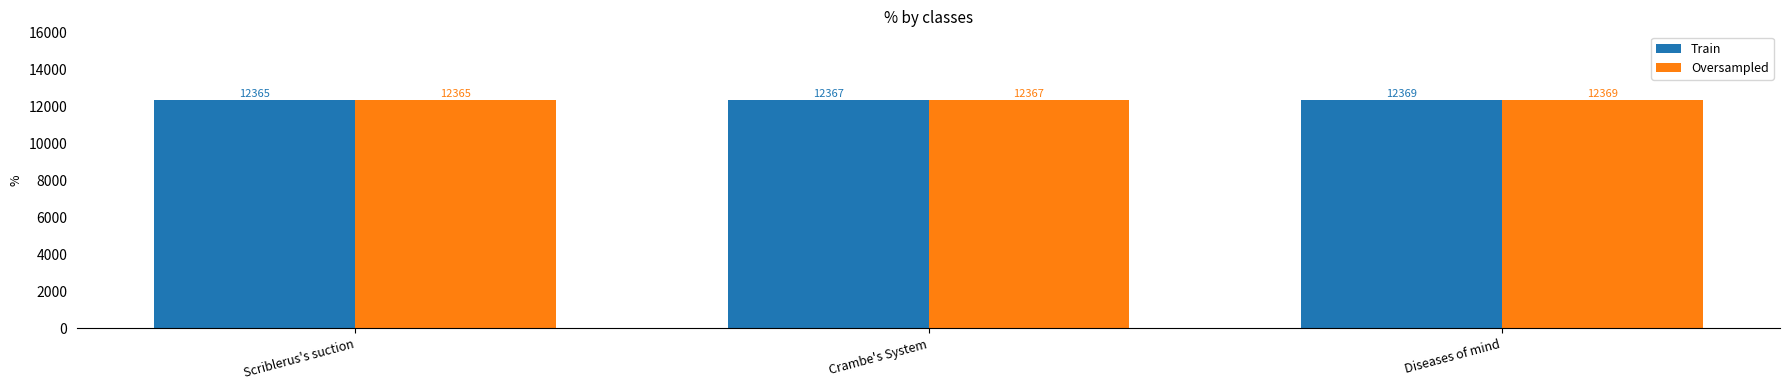

Which category has the lowest value in the Oversampled series?

Scriblerus's suction